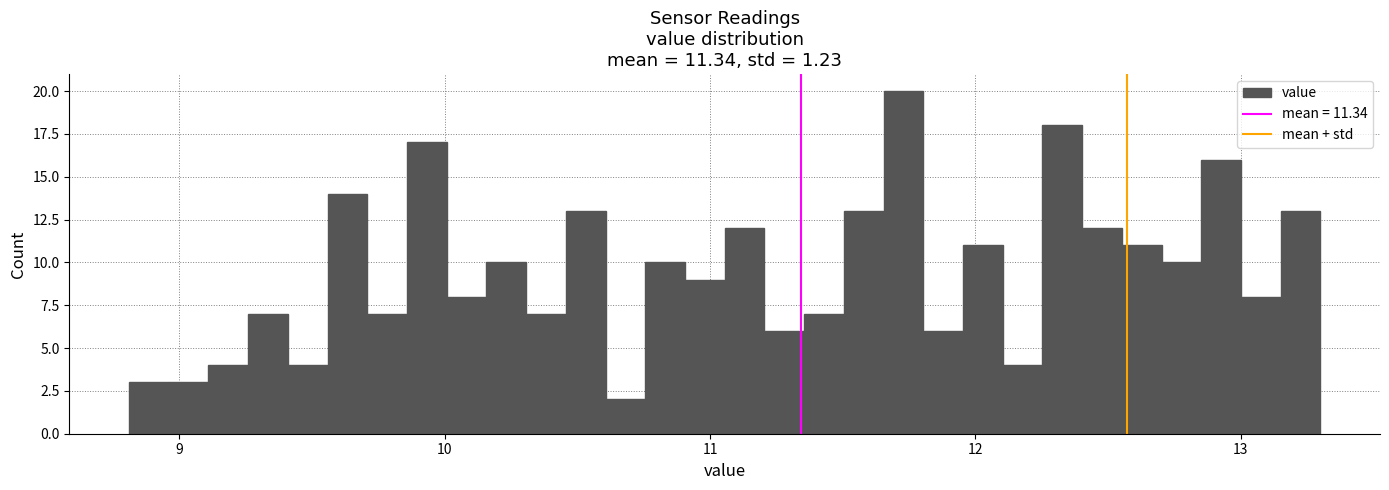

Read against the x-axis, roughly where is the centre of the tallest bar?

11.7